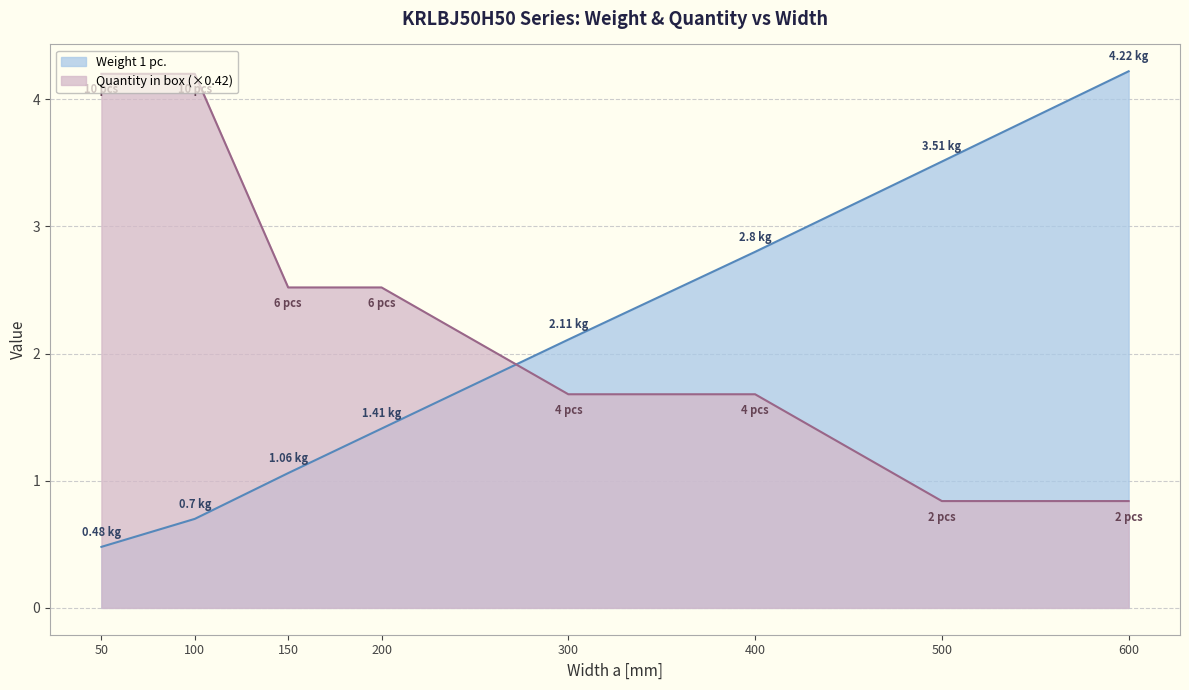

Rank the series at 150 from lowest to highest value.

Weight 1 pc., Quantity in box (×0.42)